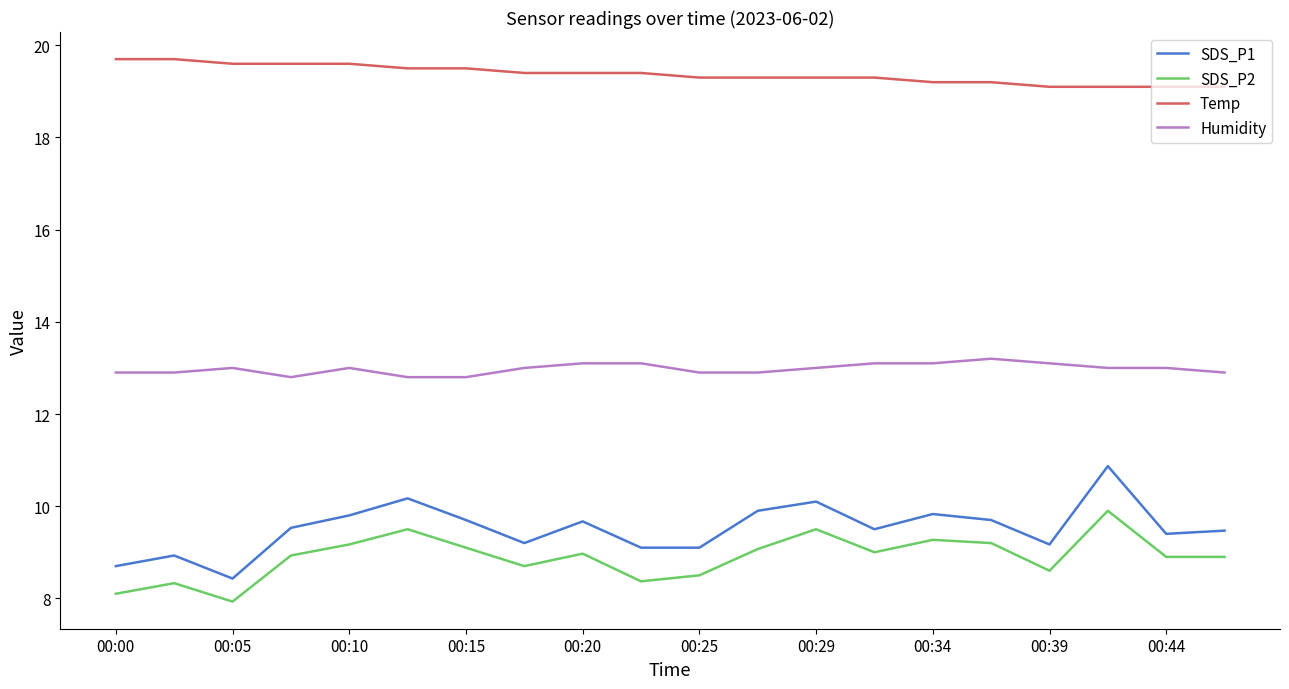

True or false: SDS_P1 and Humidity cross at least once.

False